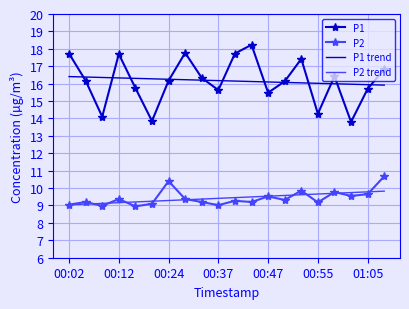

List the series in order of their peak value, lowest first.

P2 trend, P2, P1 trend, P1